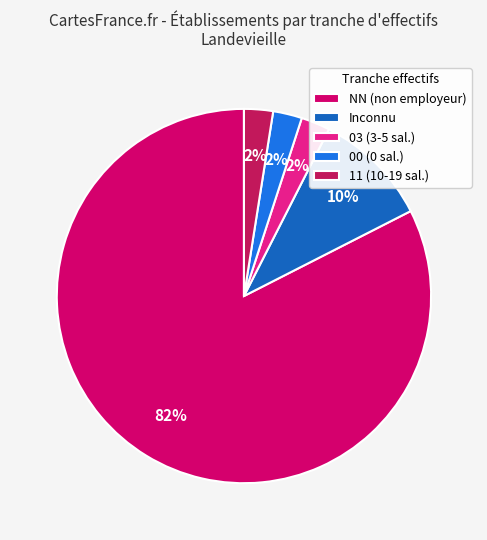

Which category has the biggest portion of the pie?

NN (non employeur)